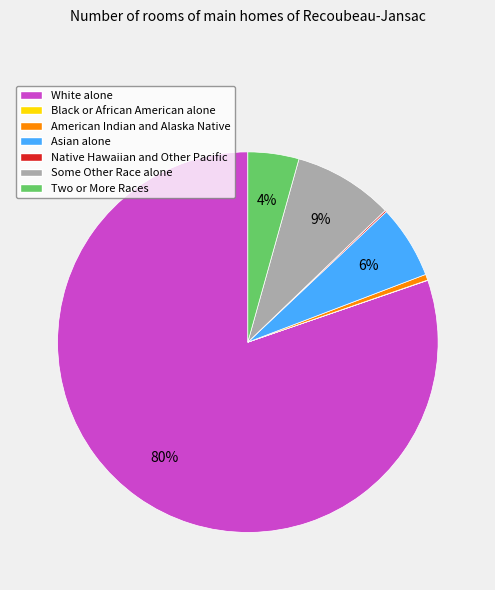

To the nearest percent, what is the average slice percentage?

14%